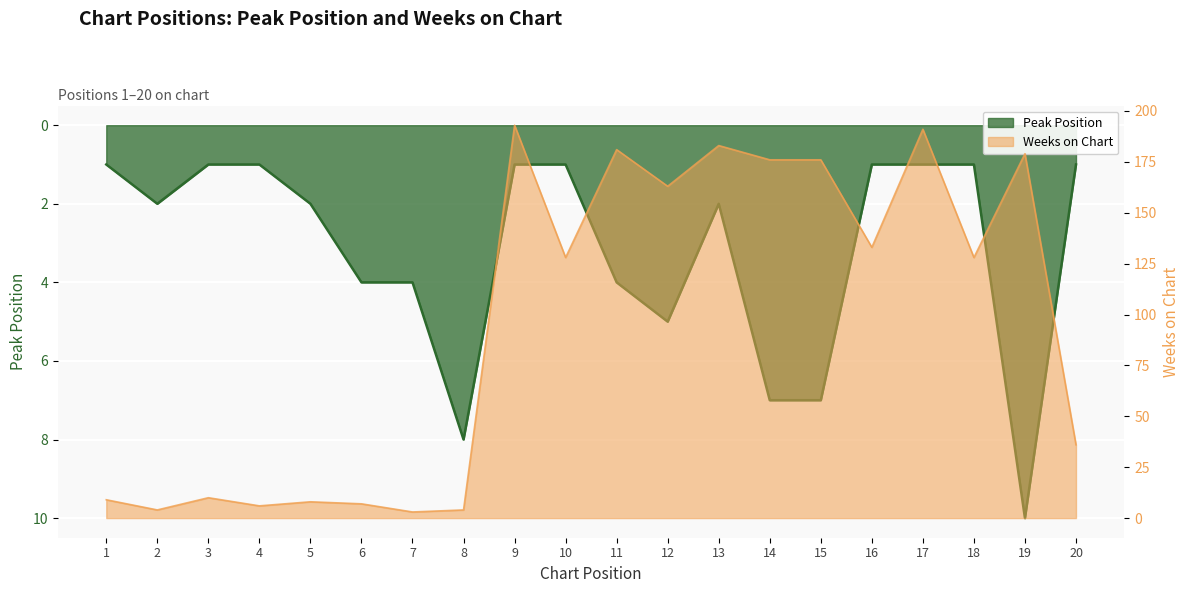

How many interior local valleys does the Weeks on Chart series have?

7